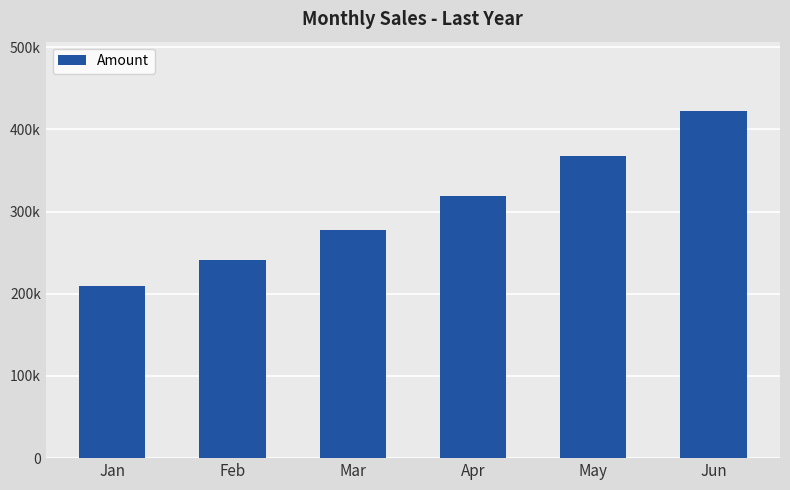

Reading right to left, what are all the values shown in this chart?

Jun=422385	May=367291	Apr=319384	Mar=277725	Feb=241500	Jan=210000